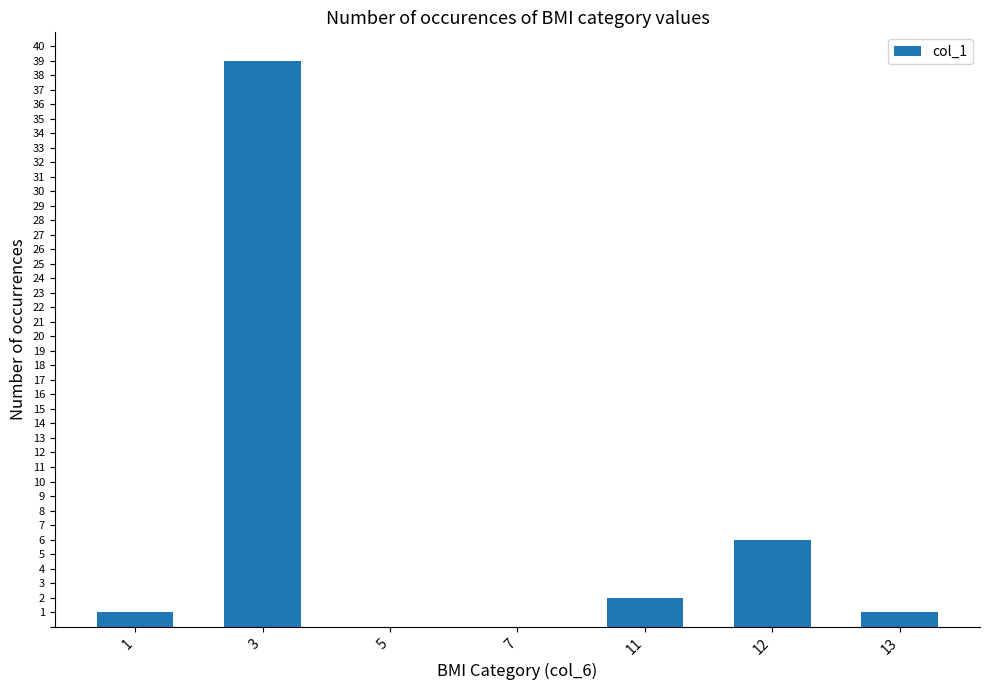

Reading left to right, what are all the values shown in this chart?

1=1	3=39	5=0	7=0	11=2	12=6	13=1